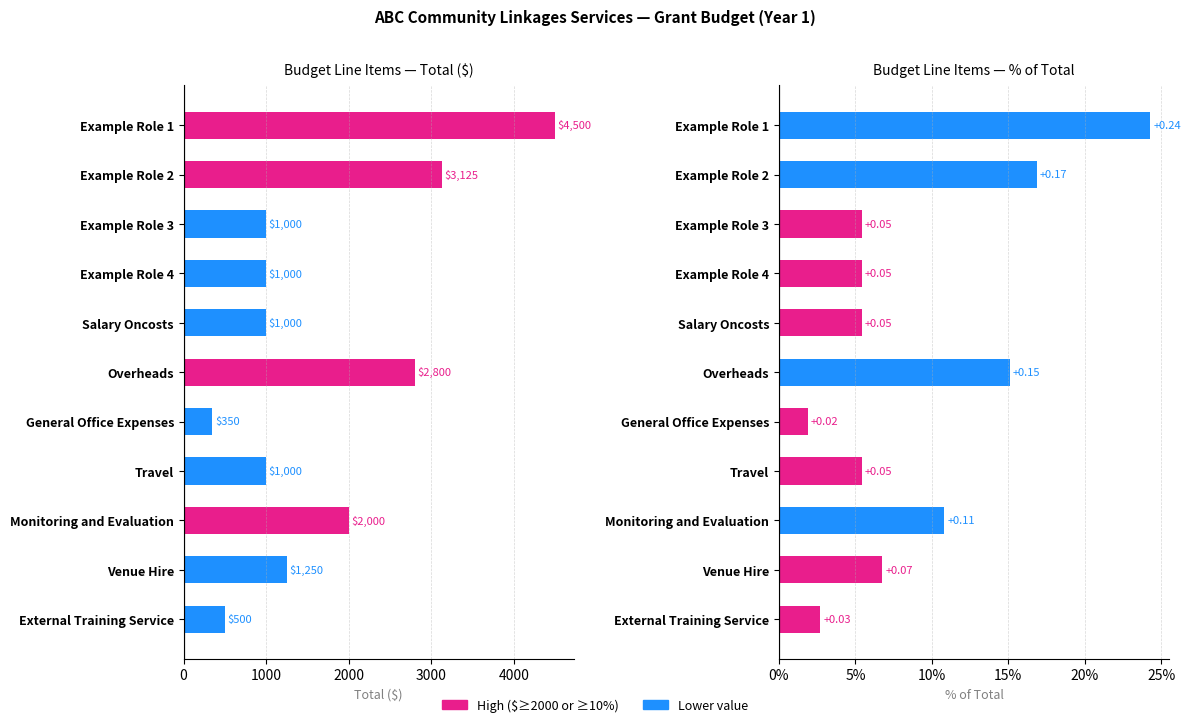

What is the difference between the maximum and minimum values in the pct_of_total series?

0.2